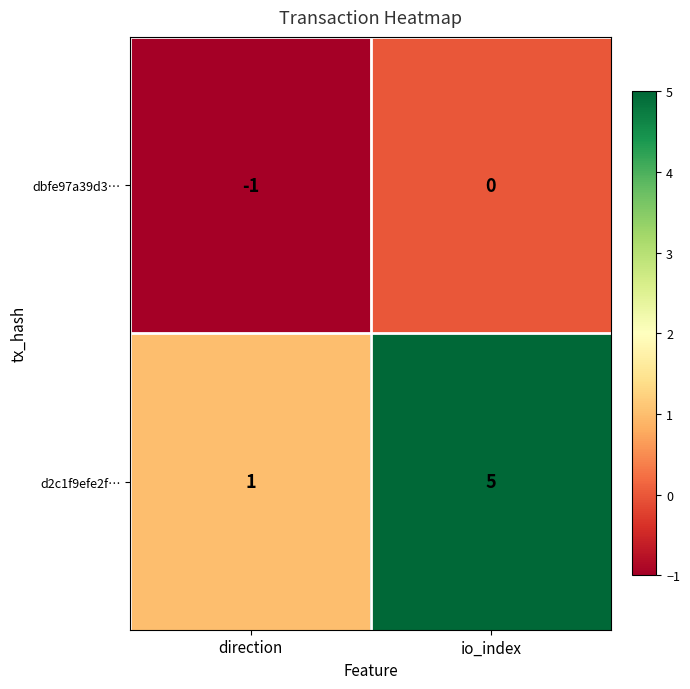

Rank the series at io_index from lowest to highest value.

dbfe97a39d3…, d2c1f9efe2f…